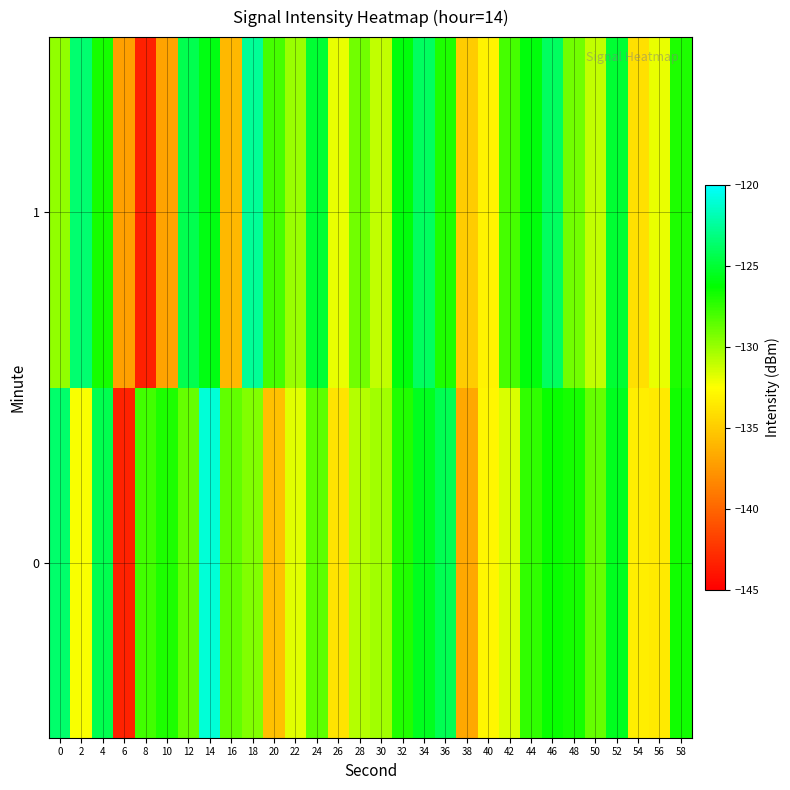

List the series in order of their peak value, lowest first.

1, 0